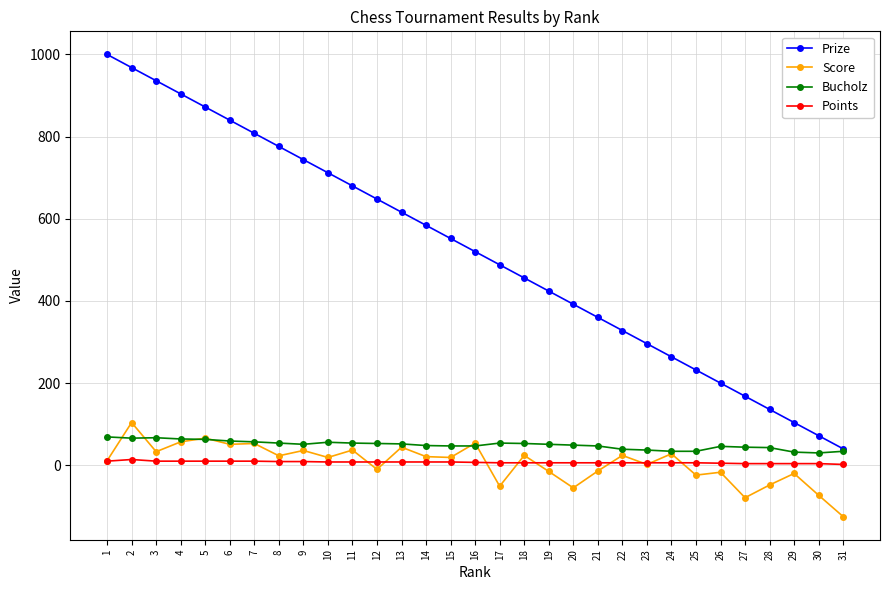

True or false: Prize has more than 1 interior local peaks.

False